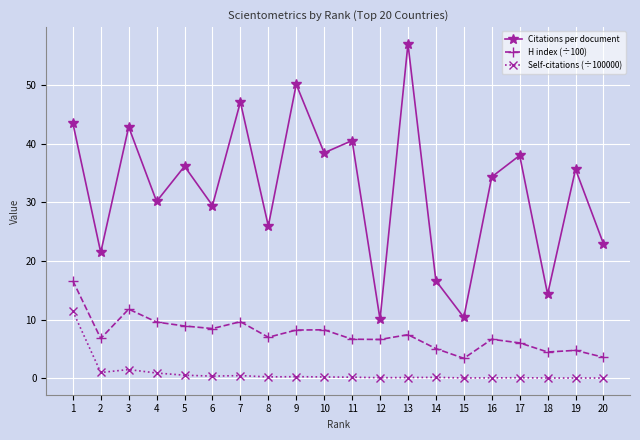

List the series in order of their peak value, lowest first.

Self-citations (÷100000), H index (÷100), Citations per document